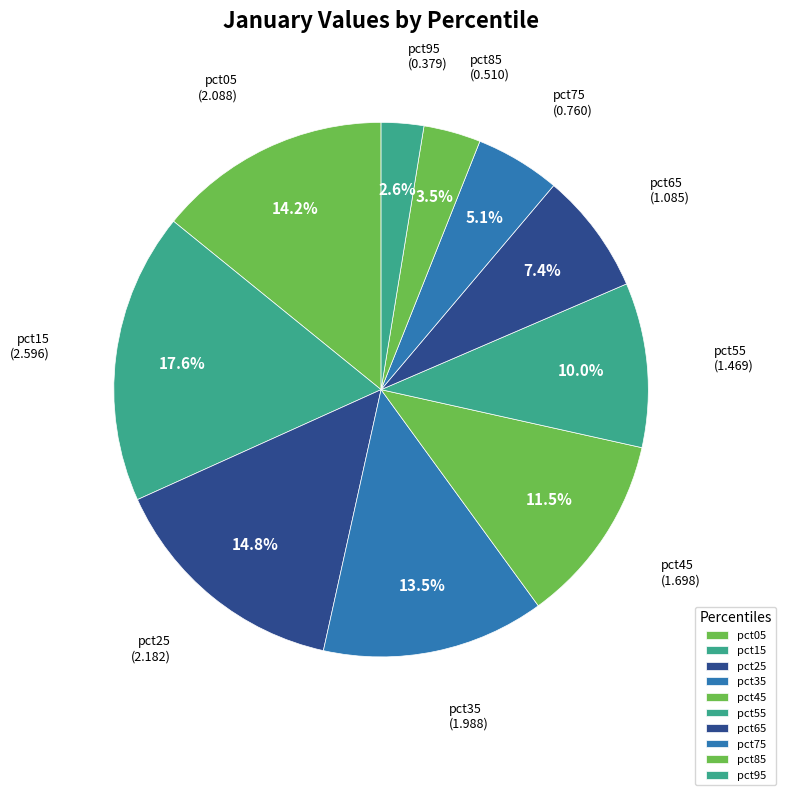

Approximately how many times larger is the value at pct85 compared to pct65?

0.5